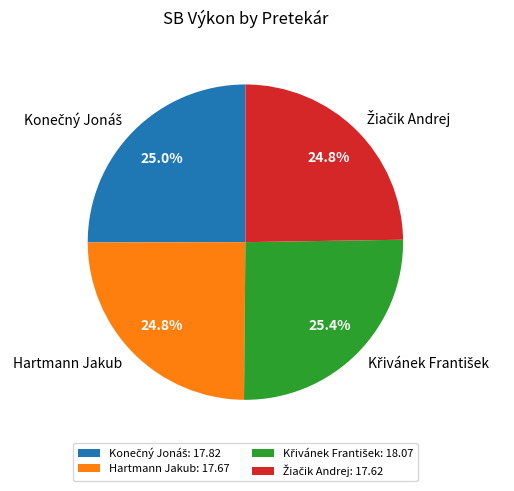

Does any single category account for the majority?

No